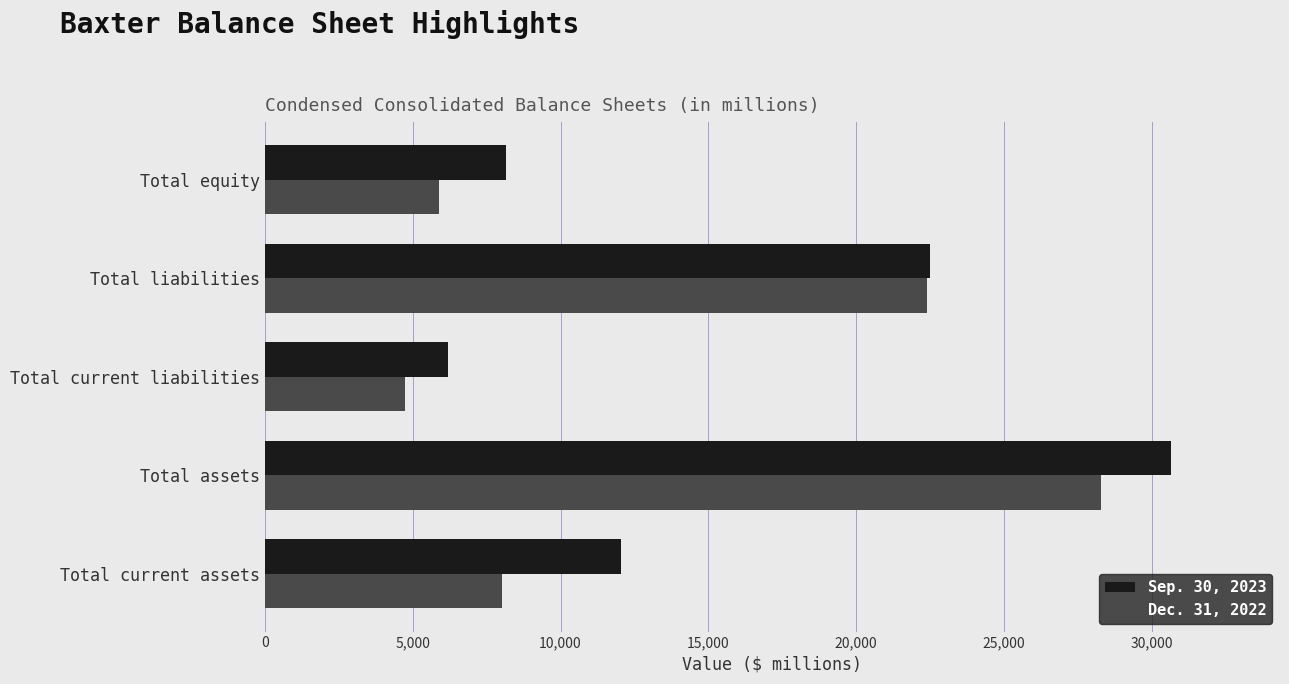

What is the minimum value for Dec. 31, 2022?

4745